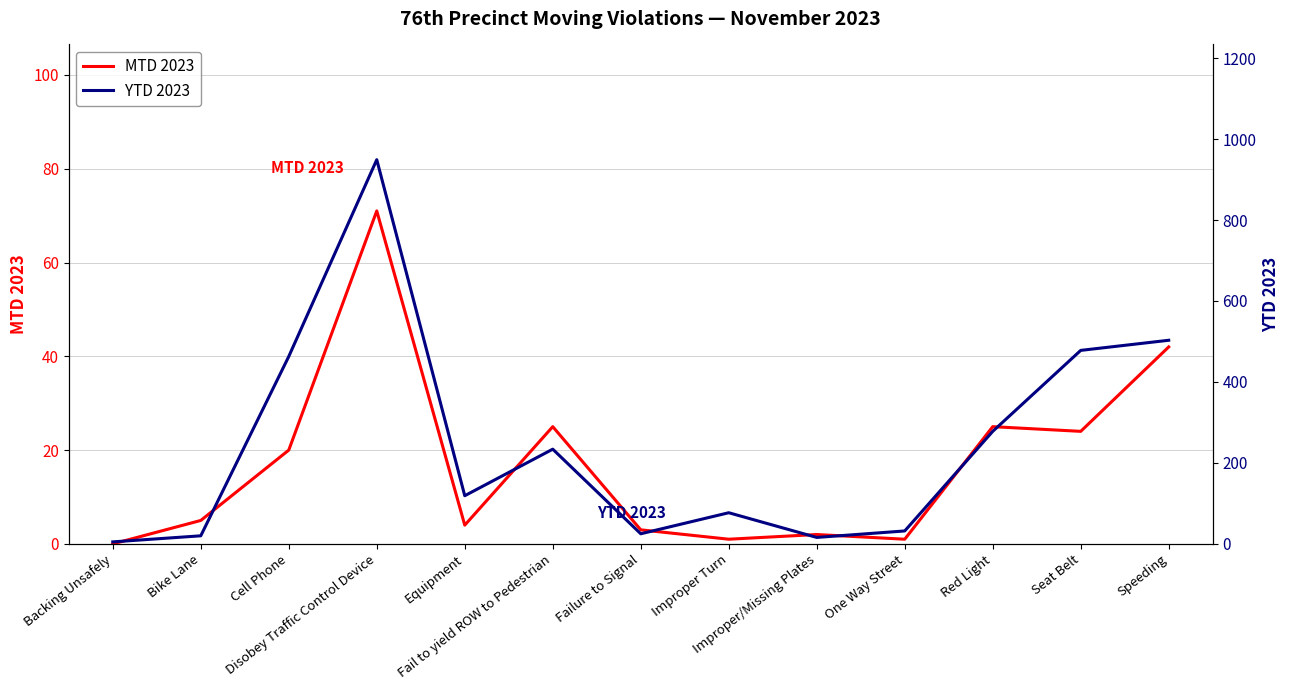

What is the average value of the YTD 2023 series?

246